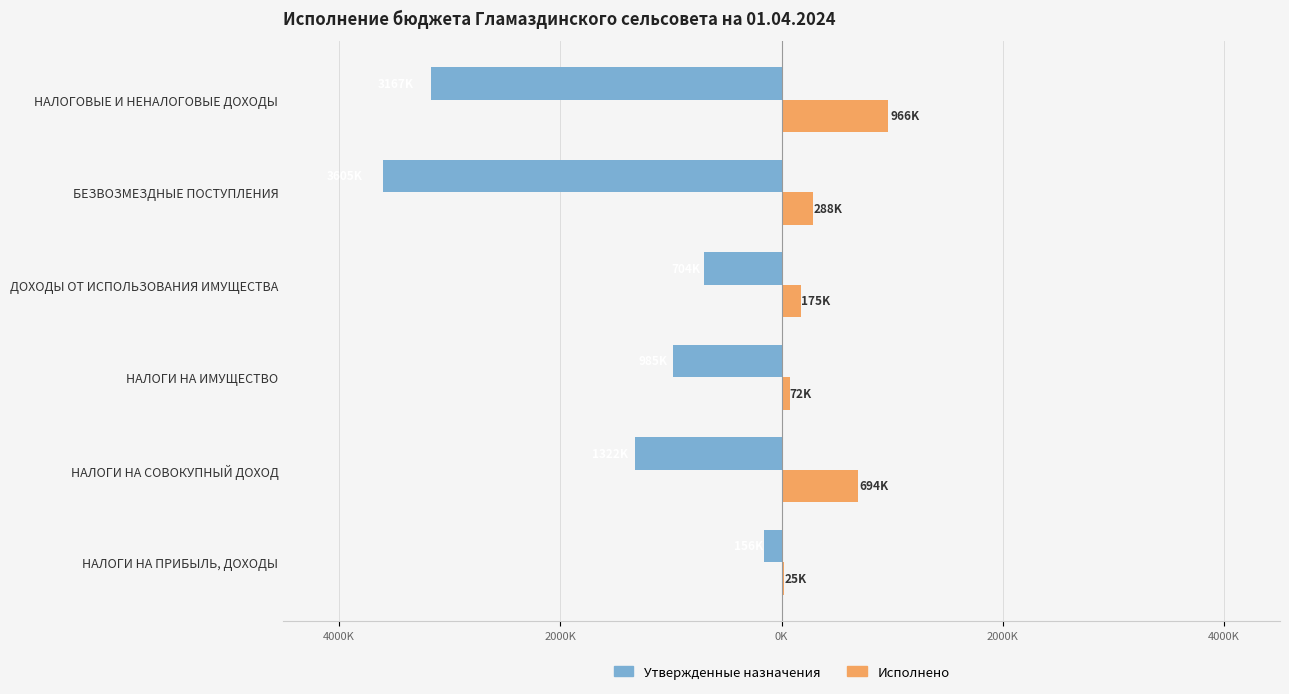

How many bars are there in total?

12